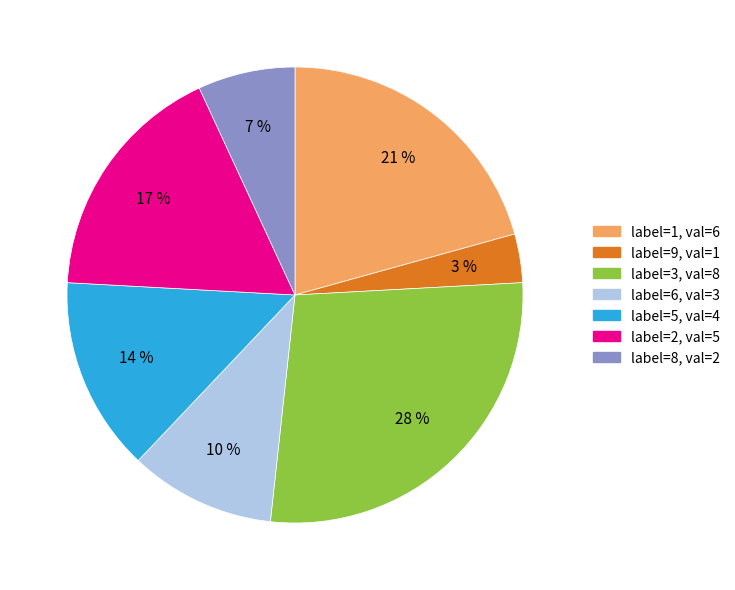

Is there a majority slice in this chart?

No